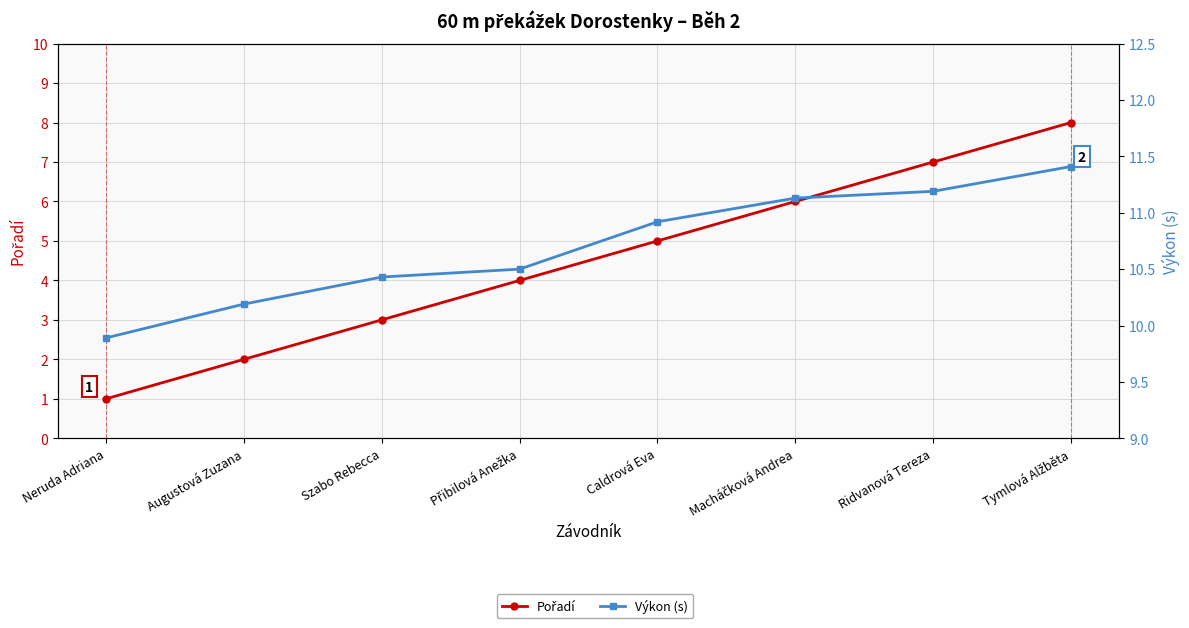

Which category has the highest value in the Výkon (s) series?

Tymlová Alžběta